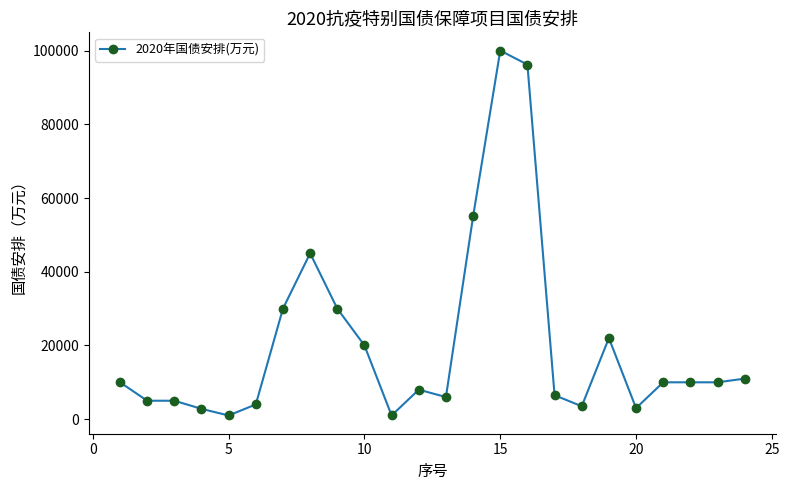

What is the difference between the maximum and minimum values?

99000